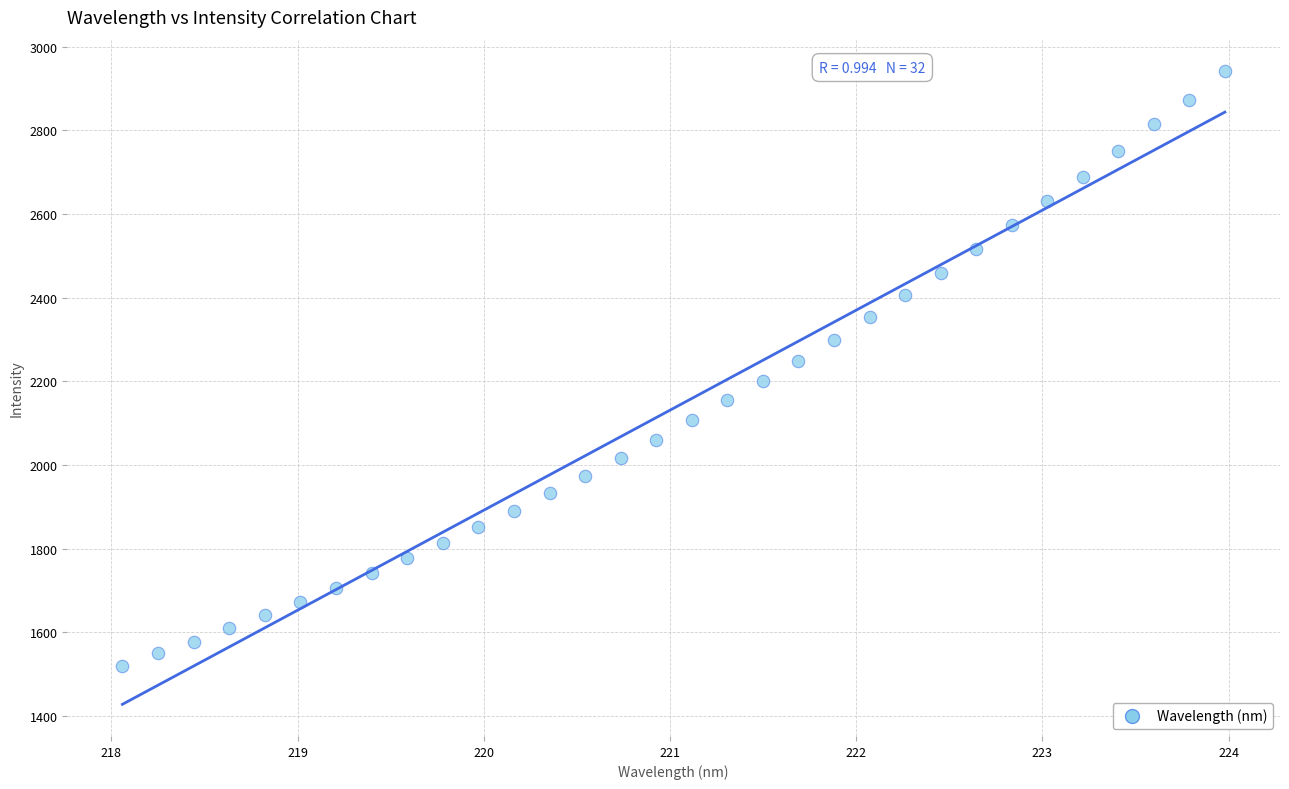

What is the range of X values (max minus min)?

5.9